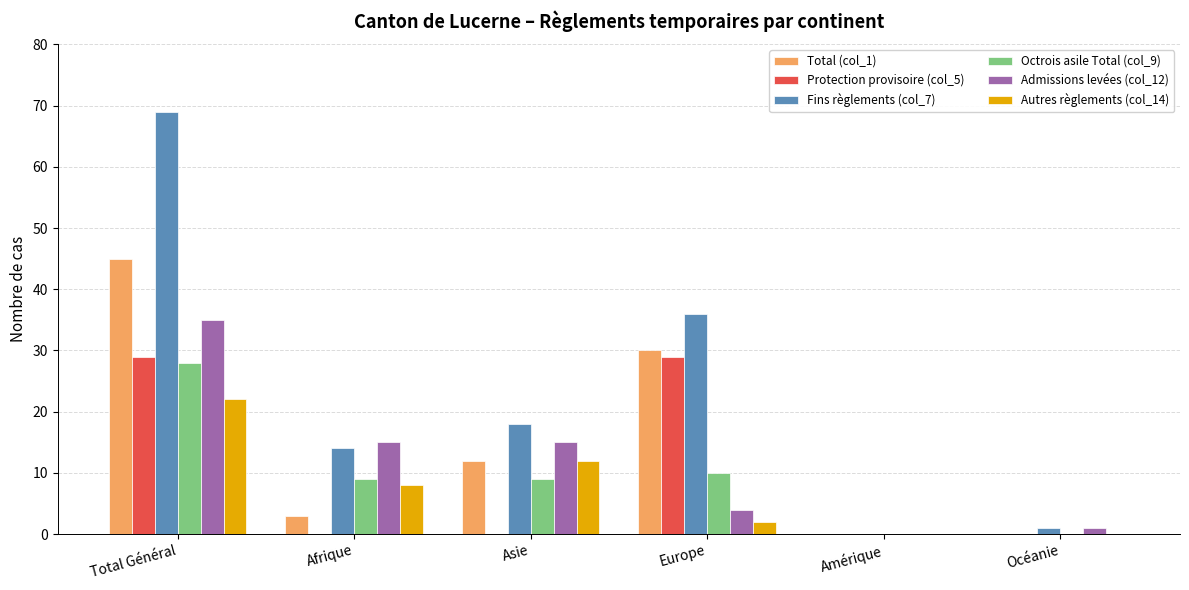

At which category is the sum across all series the highest?

Total Général